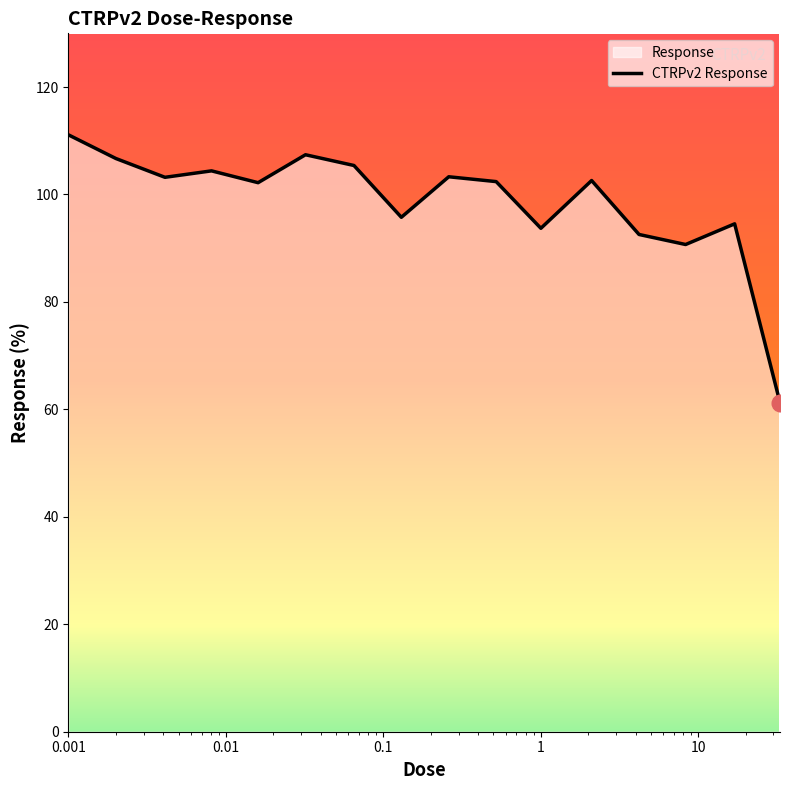

Does the chart display data point markers on the line(s)?

No